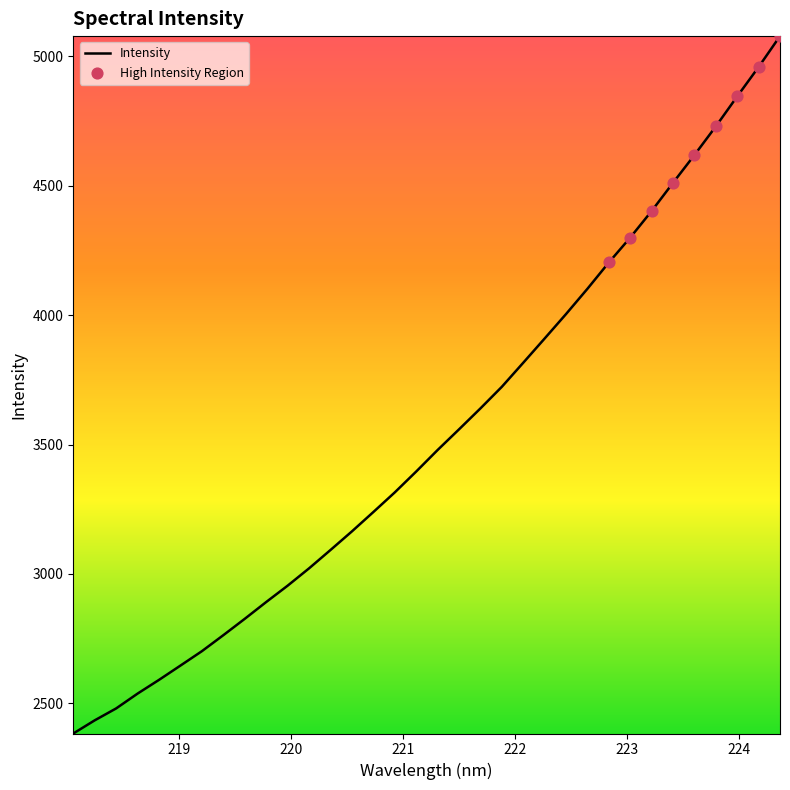

What is the smallest value displayed?

2383.4